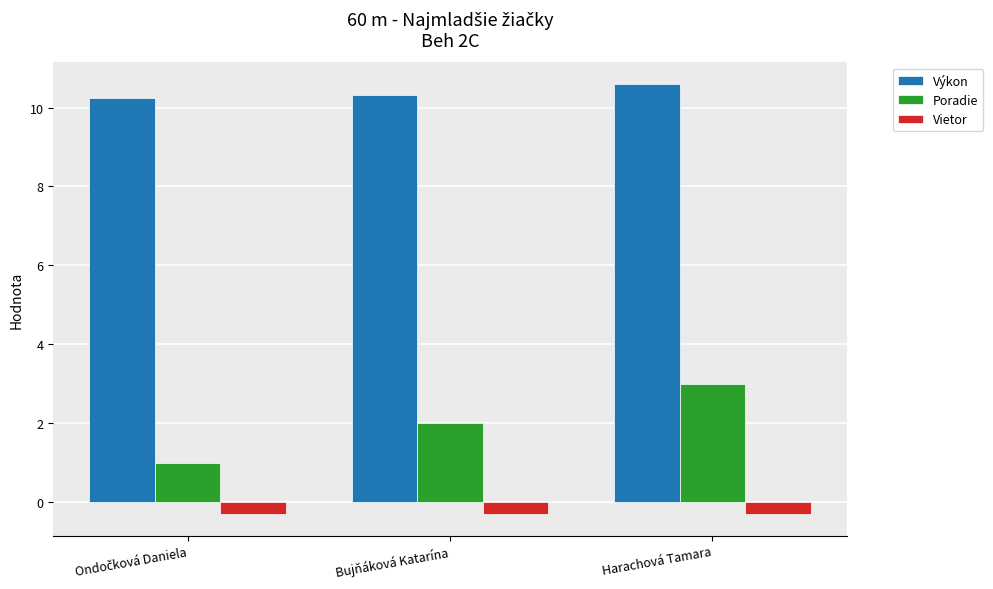

What is the approximate value of Poradie at Harachová Tamara?

3.0